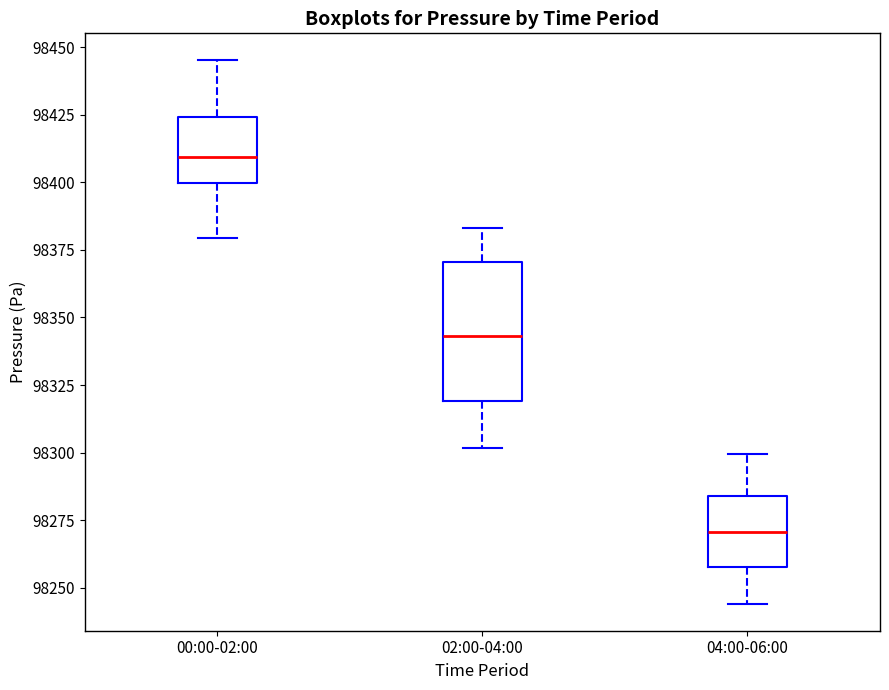

Where is the upper edge of the box for 04:00-06:00 on the y-axis? The values are not printed on the chart, so give them approximately, as read against the axis.

98285